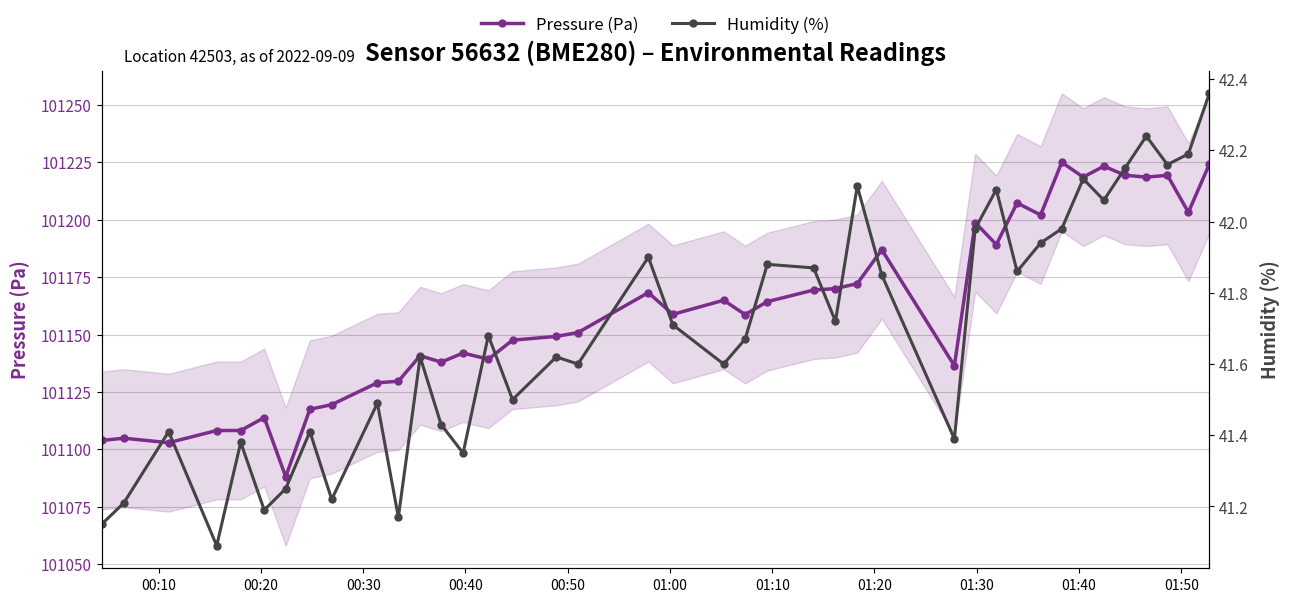

Which series has the largest total across all categories?

Pressure (Pa)